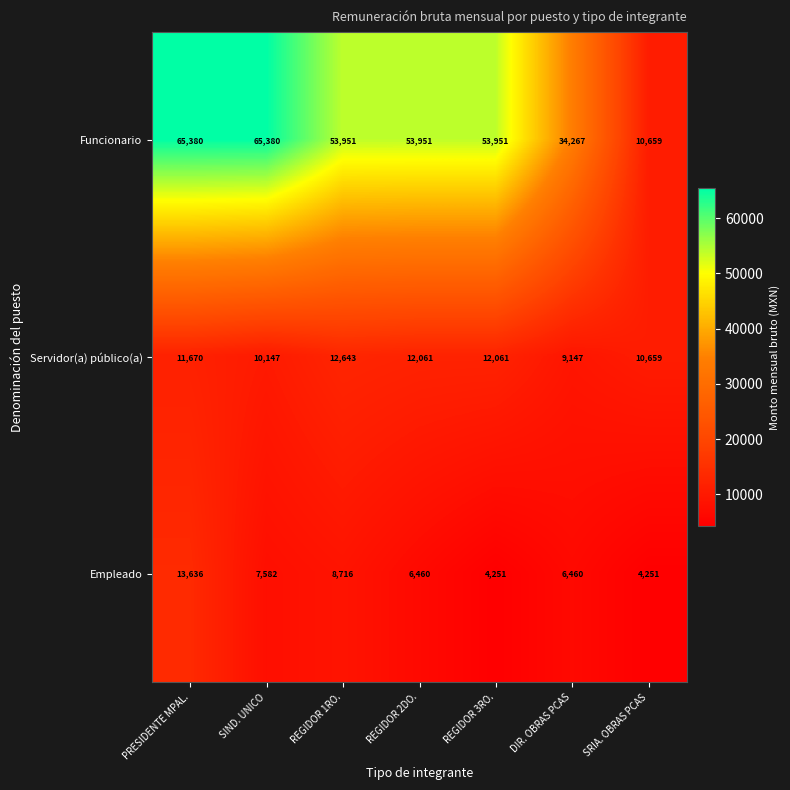

At which label does Funcionario first exceed 53951?

PRESIDENTE MPAL.